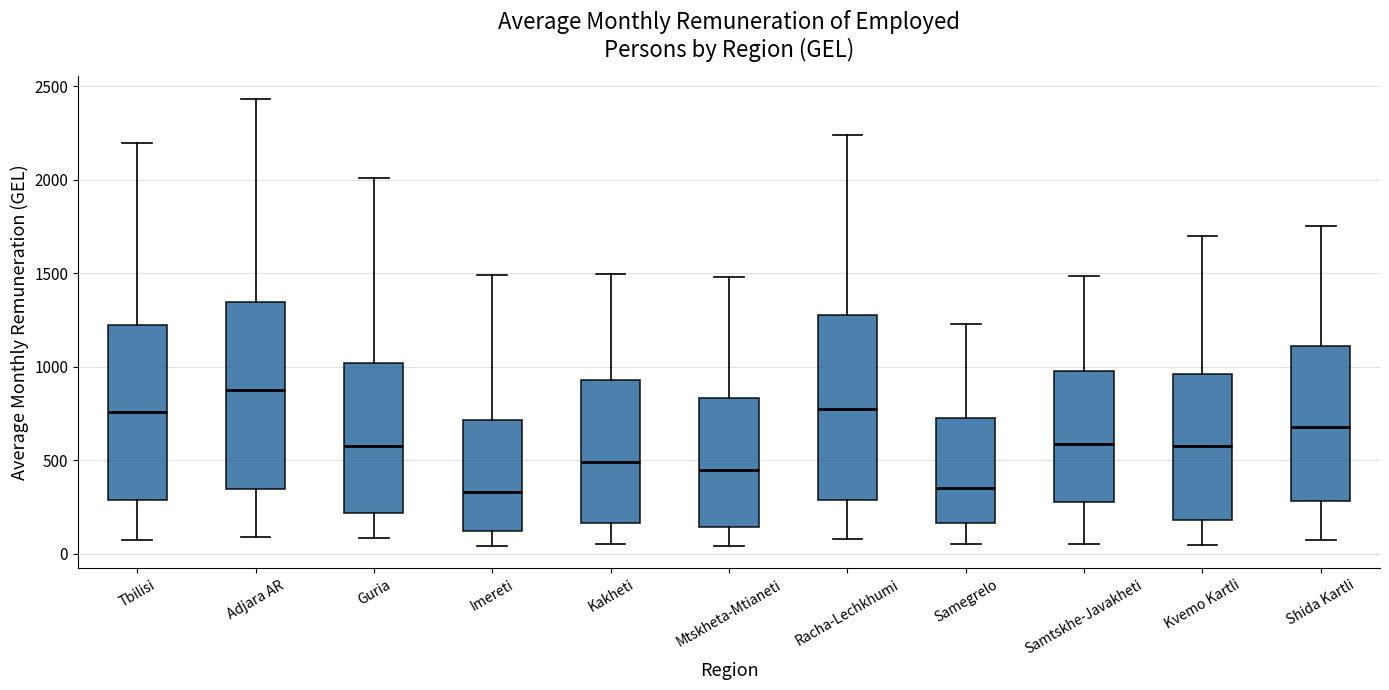

Which box's median line is the highest?

Adjara AR